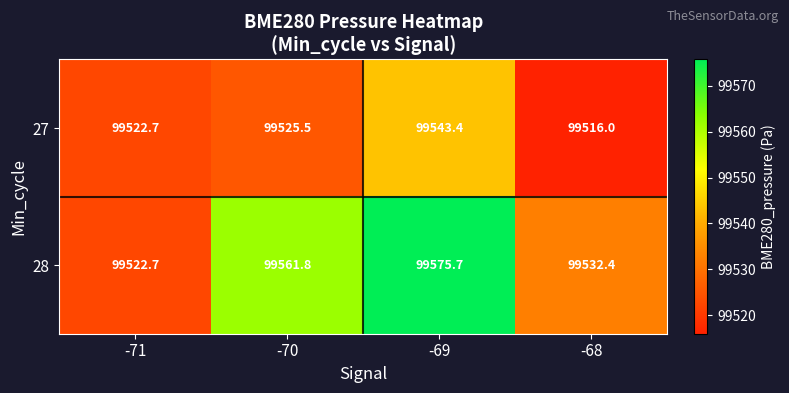

Reading right to left, transcribe all the data shown in this chart.

27: -68=99516.0	-69=99543.4	-70=99525.5	-71=99522.7
28: -68=99532.4	-69=99575.7	-70=99561.8	-71=99522.7